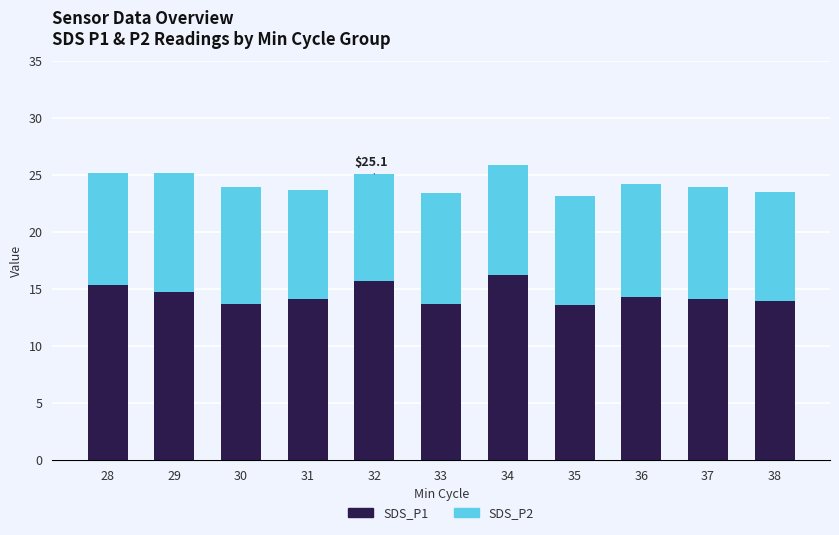

How many series are shown in this chart?

2